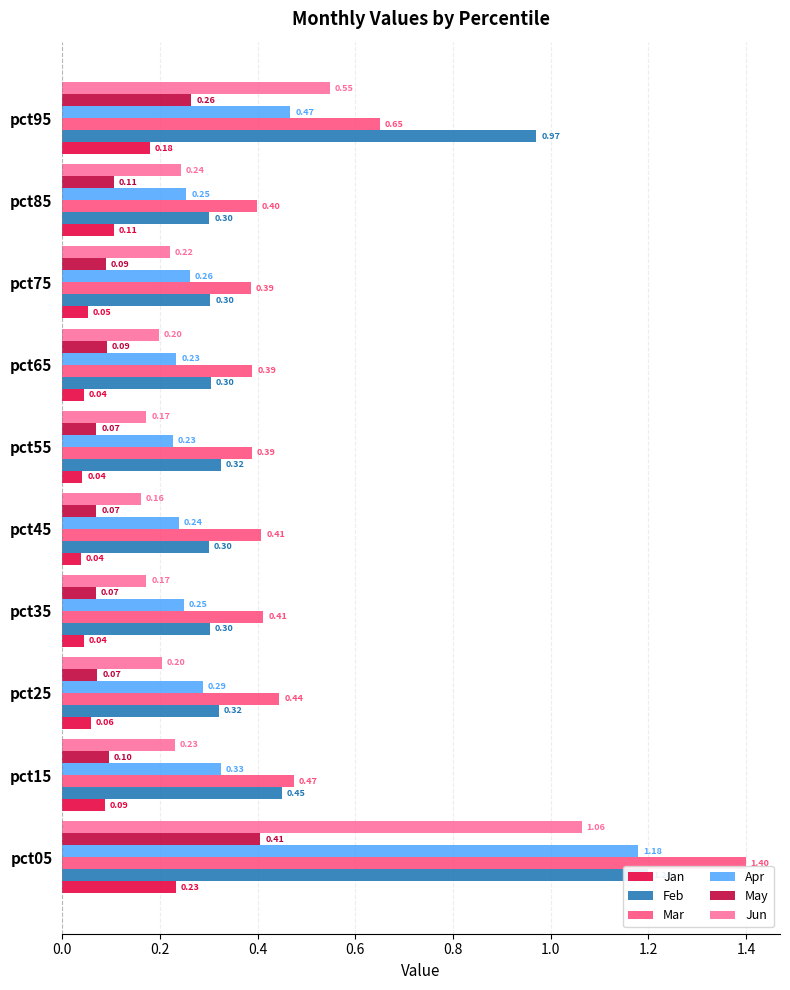

Between pct35 and pct65, which series saw the biggest shift?

Jun